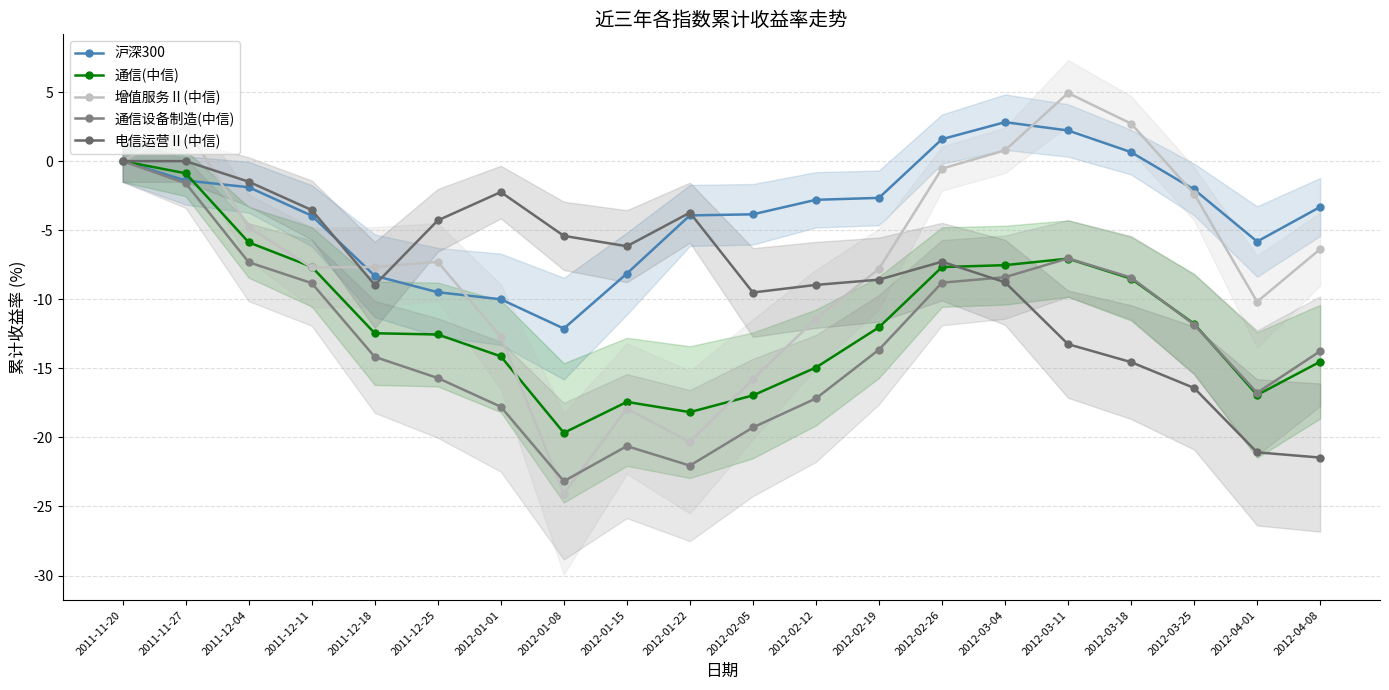

After their last crossing, which series has the higher values: 通信(中信) or 通信设备制造(中信)?

通信设备制造(中信)